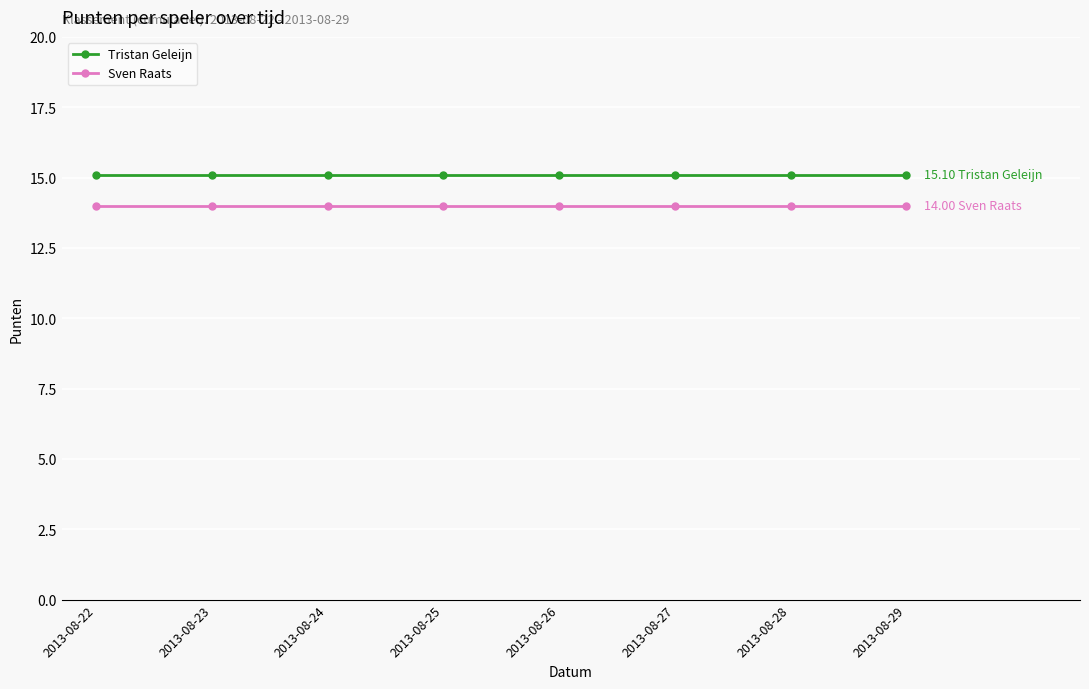

What is the total value across all series at 2013-08-27?

29.1